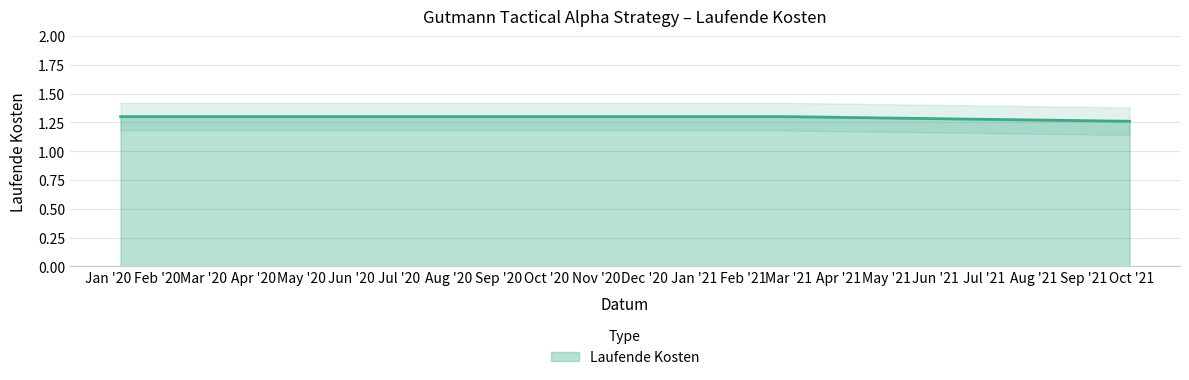

The value at 2021-02-28 is 0.8. True or false?

False